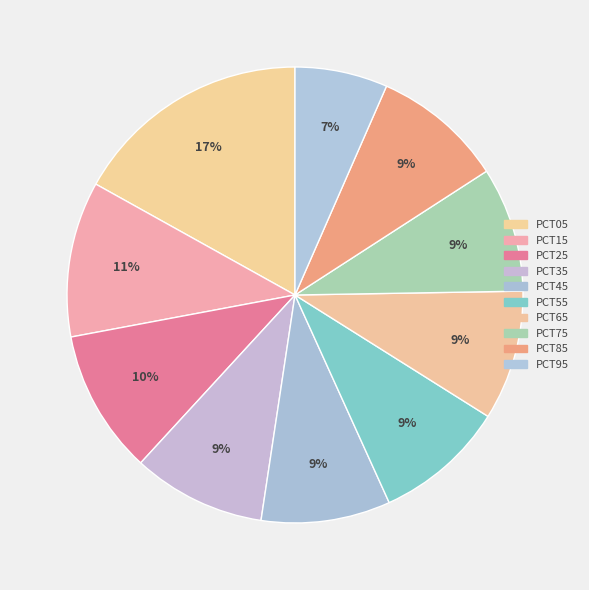

To the nearest percent, what is the difference between the largest and smallest slice percentages?

10%